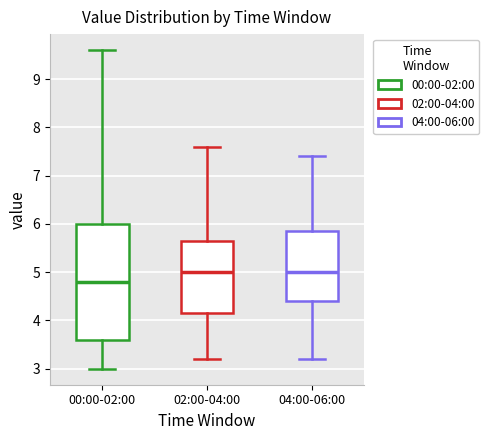

Reading left to right, transcribe this box plot: for each box, give where its median line is, the range the box spans, and where its two whiskers end, as read against the y-axis. The values are not printed on the chart, so give them approximately, as read against the axis.

00:00-02:00: median 4.8, box 3.6 to 6.0, whiskers 3.0 to 9.6
02:00-04:00: median 5.0, box 4.2 to 5.7, whiskers 3.2 to 7.6
04:00-06:00: median 5.0, box 4.4 to 5.9, whiskers 3.2 to 7.4